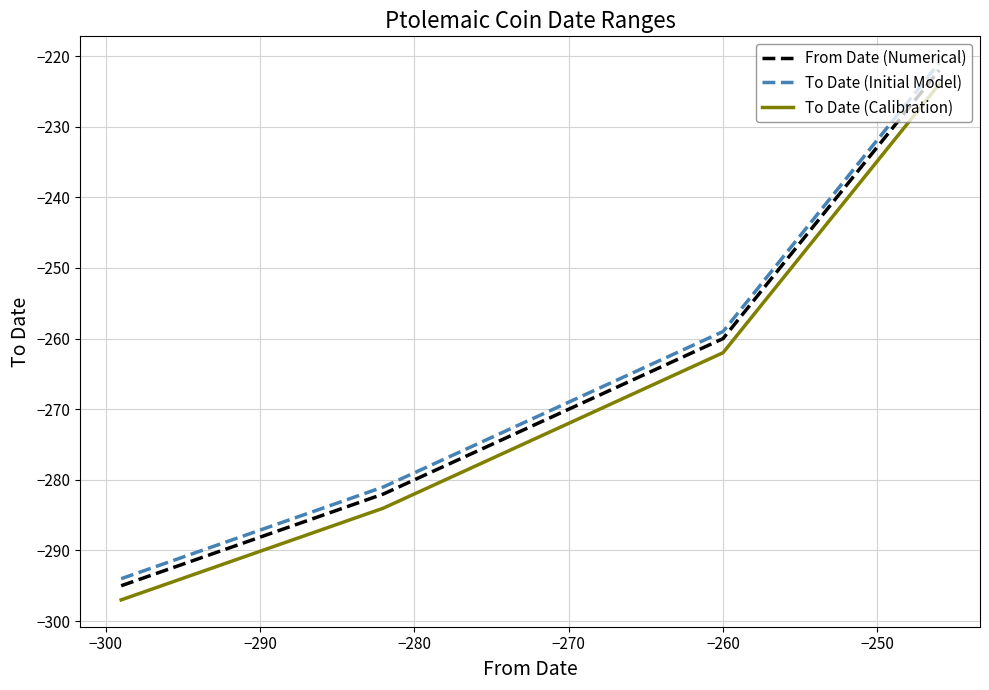

True or false: To Date (Initial Model) and To Date (Calibration) intersect in this chart.

False